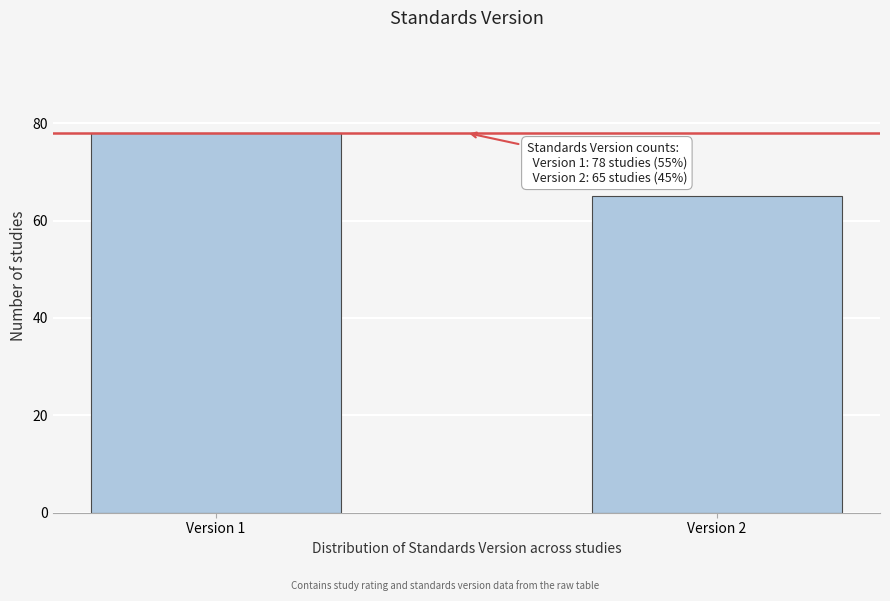

Reading left to right, what are all the values shown in this chart?

78	65